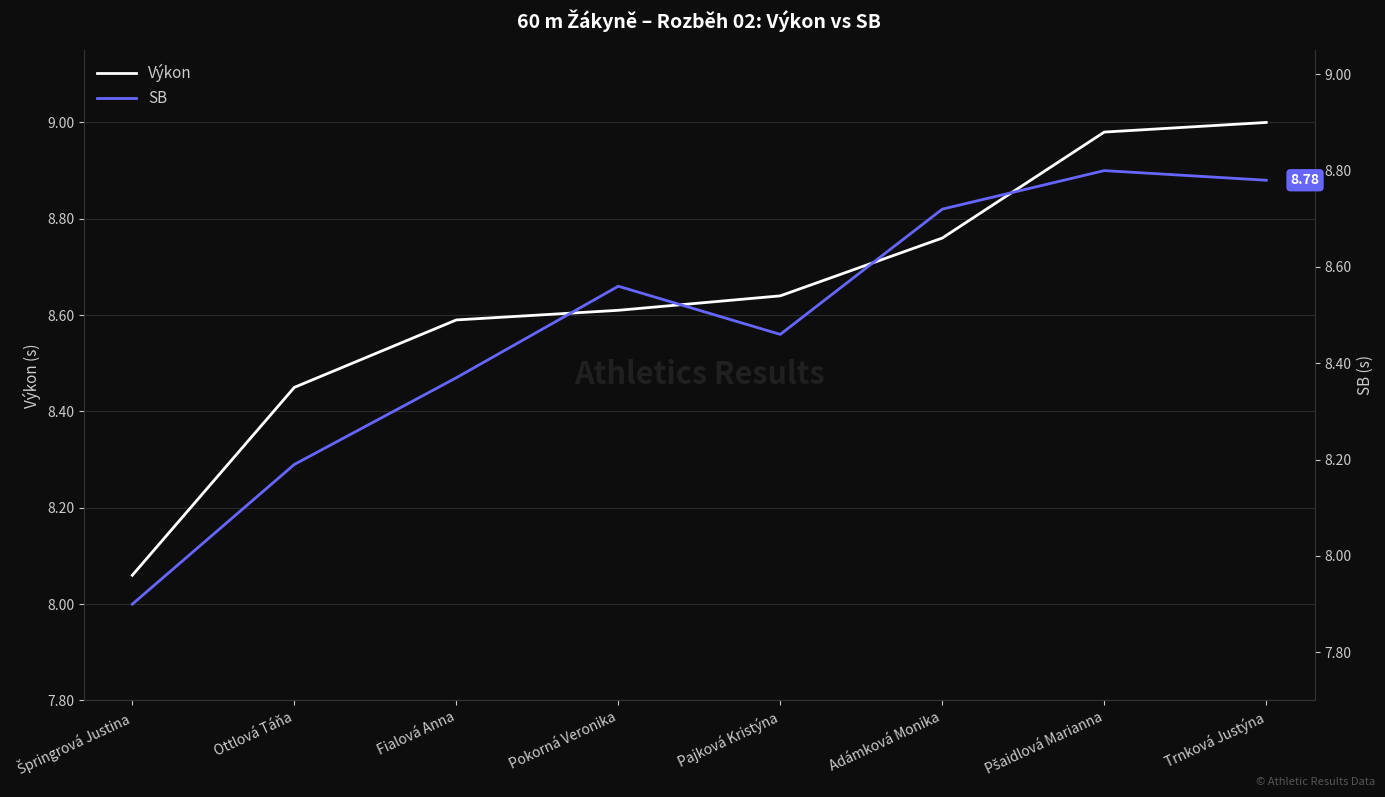

What is the difference between the second highest and minimum values in the SB series?

0.9